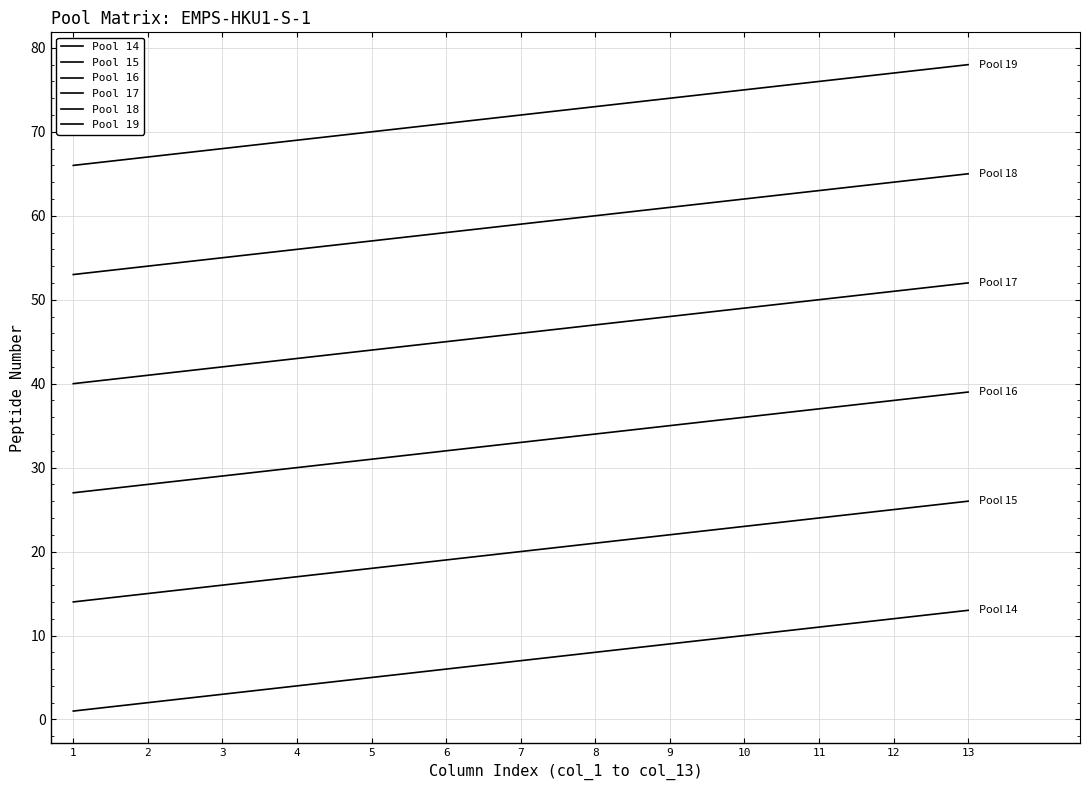

Does the chart have visible grid lines?

Yes